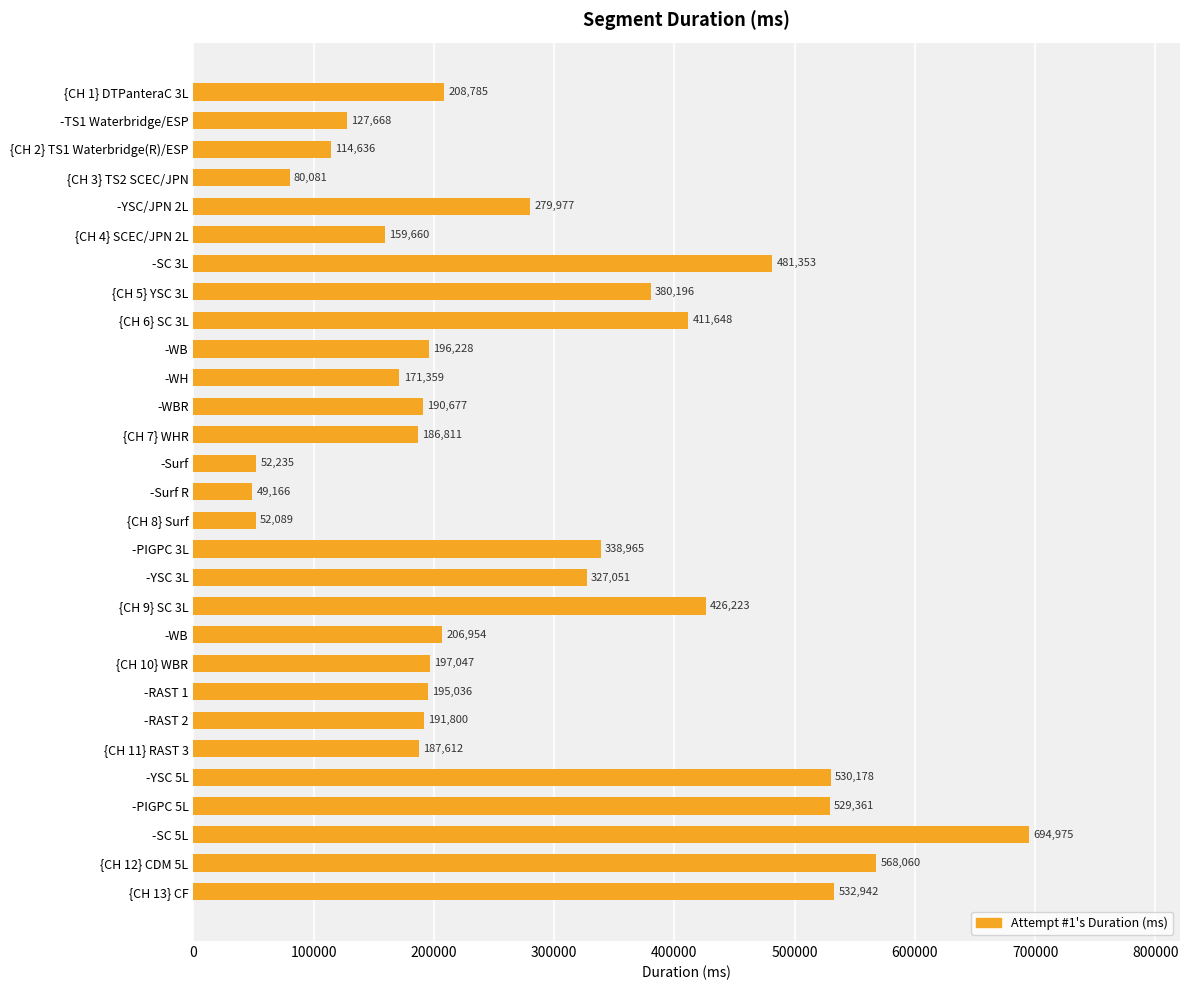

What is the average value?

278234